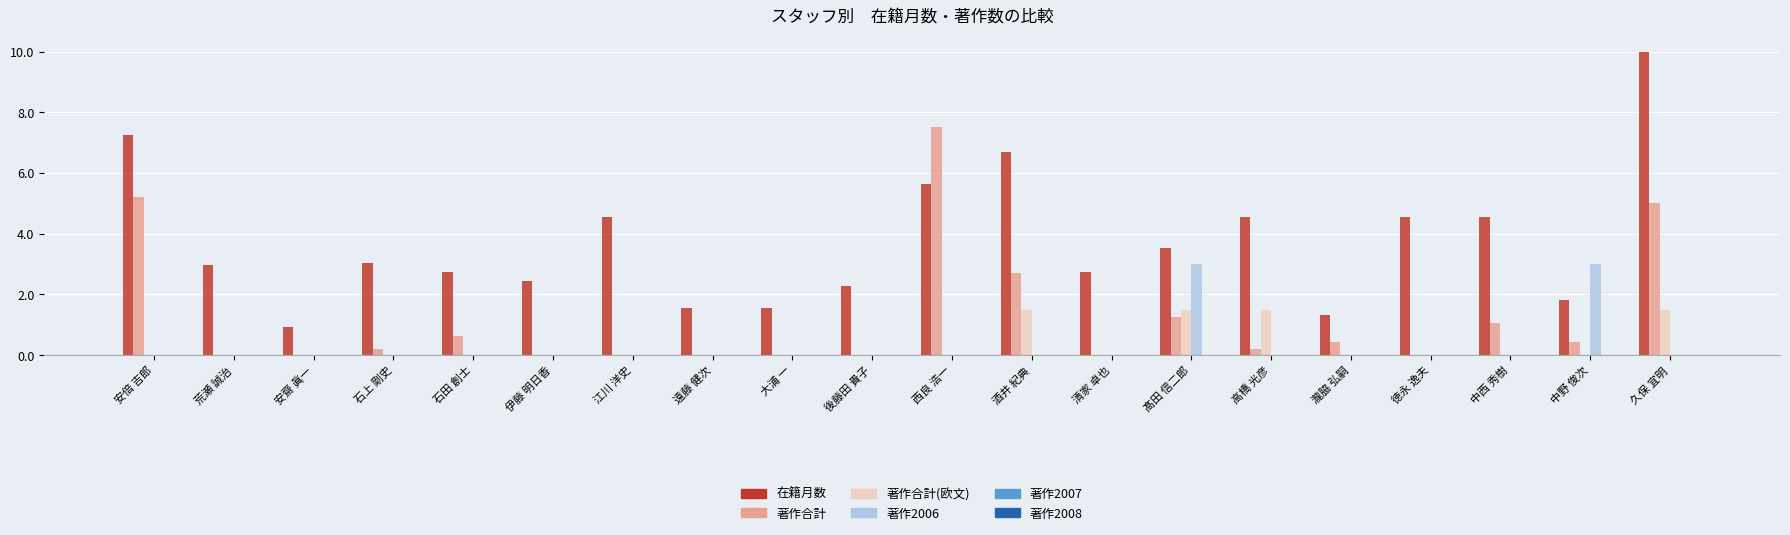

True or false: 在籍月数 has a value of 3.5 at 髙田 信二郎.

True